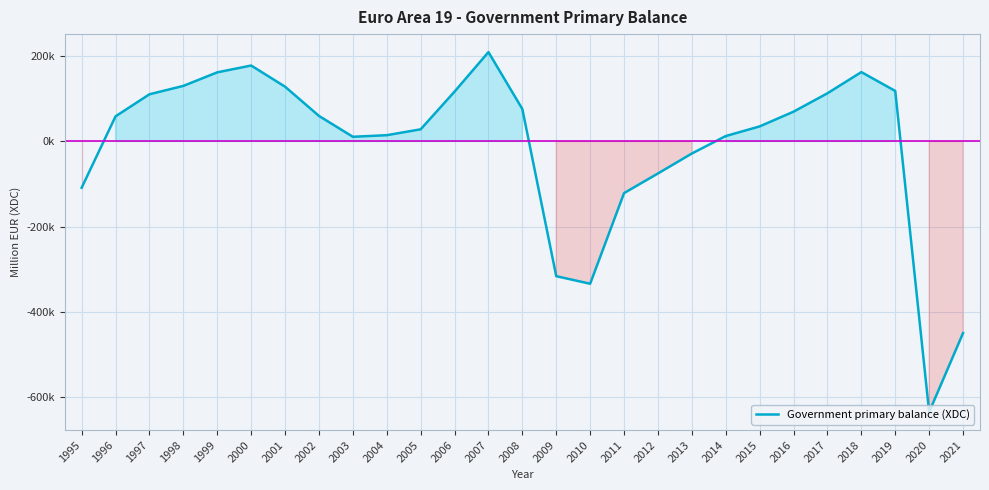

Does the chart display data point markers on the line(s)?

No